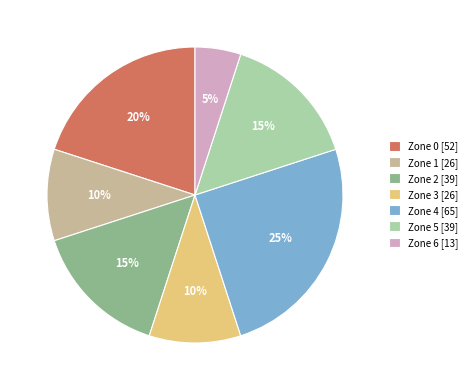

What is the ratio of the value at Zone 1 [26] to the value at Zone 4 [65]?

0.4